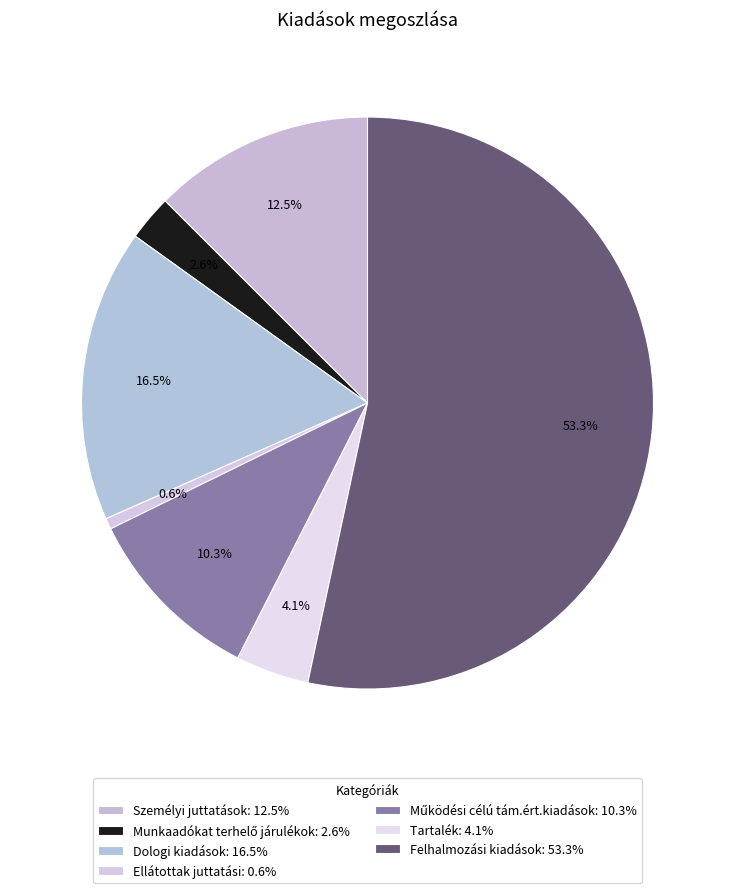

To the nearest percent, what is the difference between the Tartalék and Dologi kiadások slice percentages?

12%